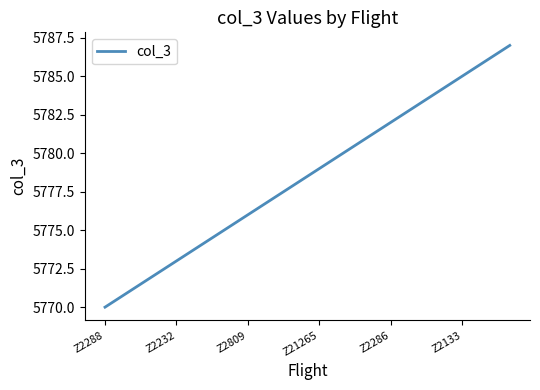

What is the smallest value displayed?

5770